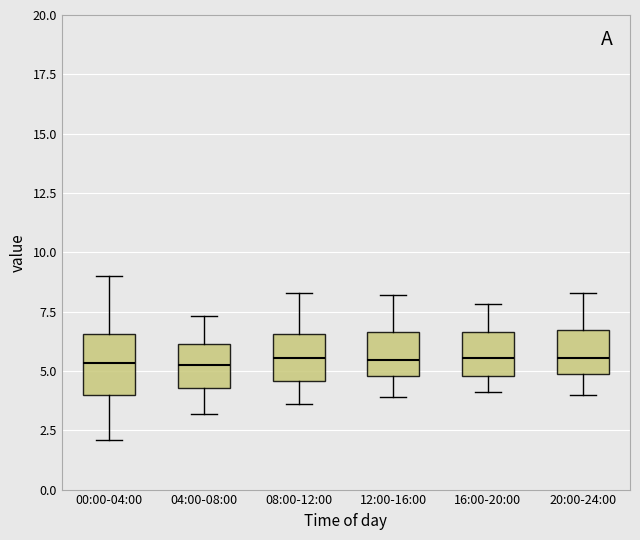

Comparing the boxes themselves (not the whiskers), which one is the tallest?

00:00-04:00